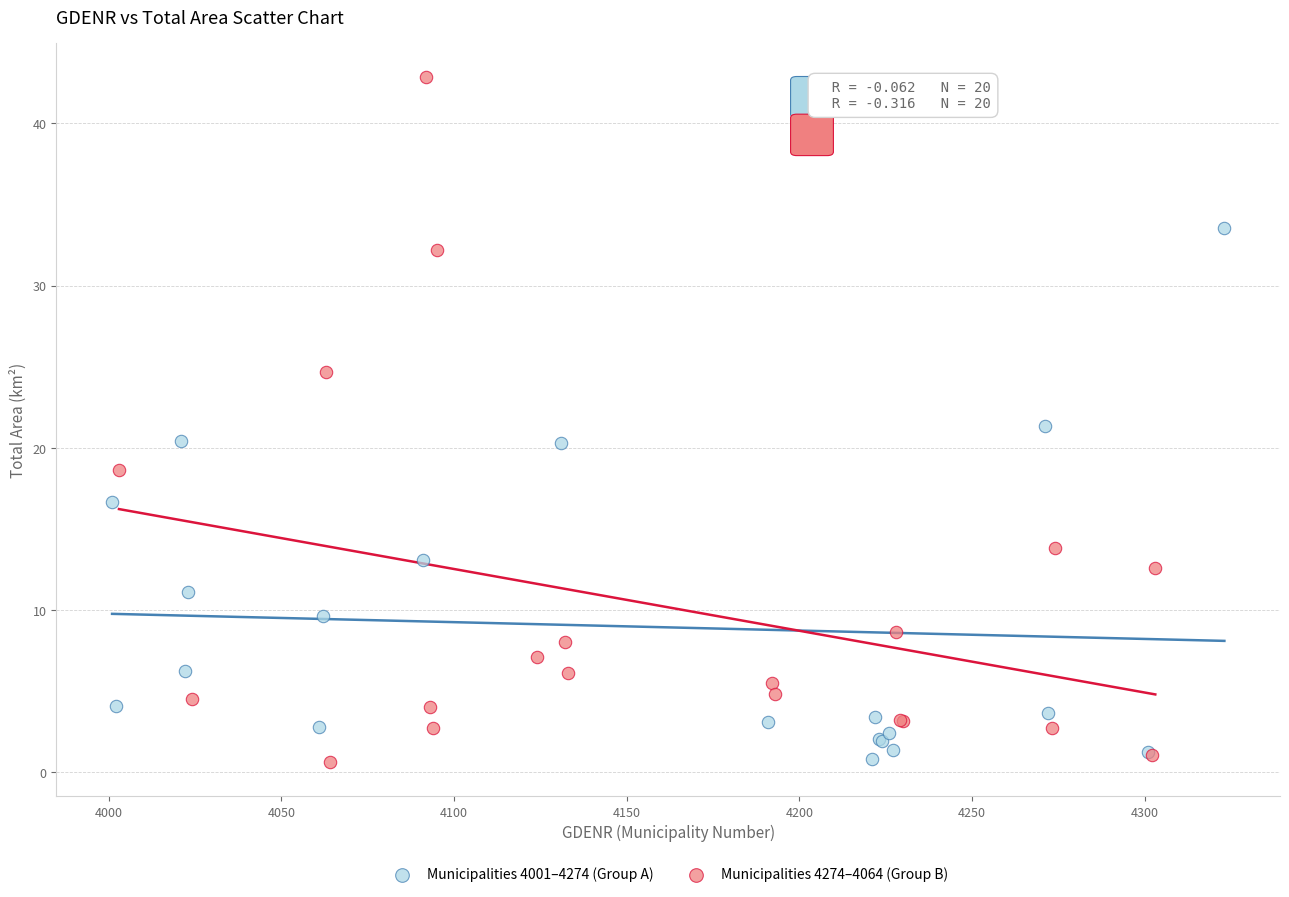

Which series has the largest Y range (max minus min)?

Municipalities 4274–4064 (Group B)